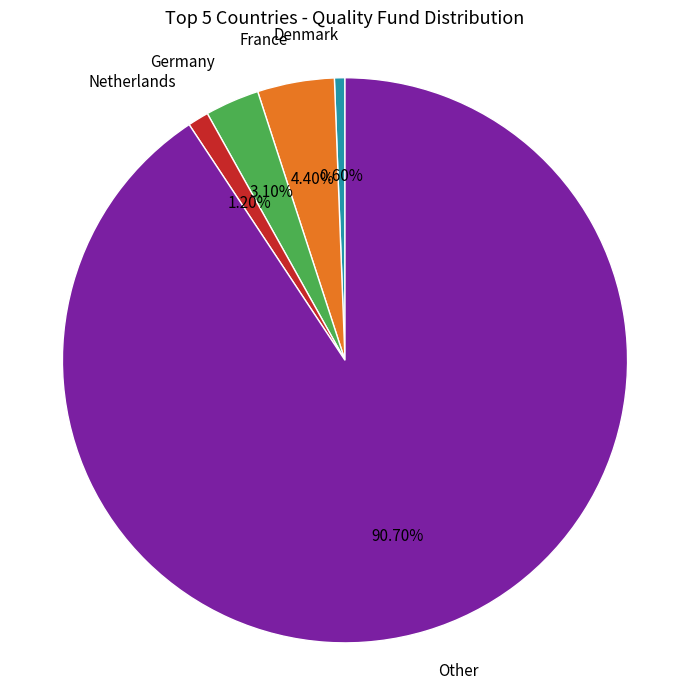

Is there any slice that represents more than half of the pie?

Yes